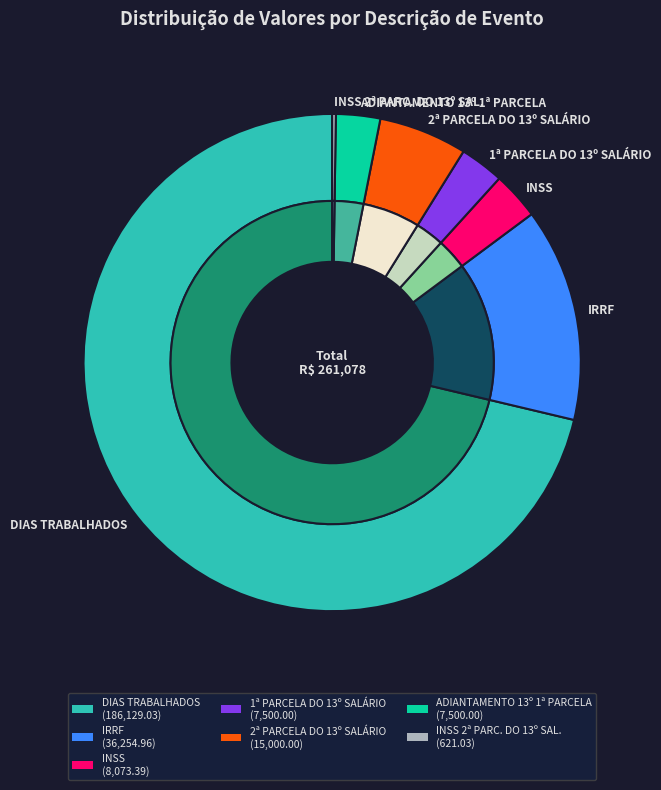

Which slice represents more than half of the pie?

DIAS TRABALHADOS